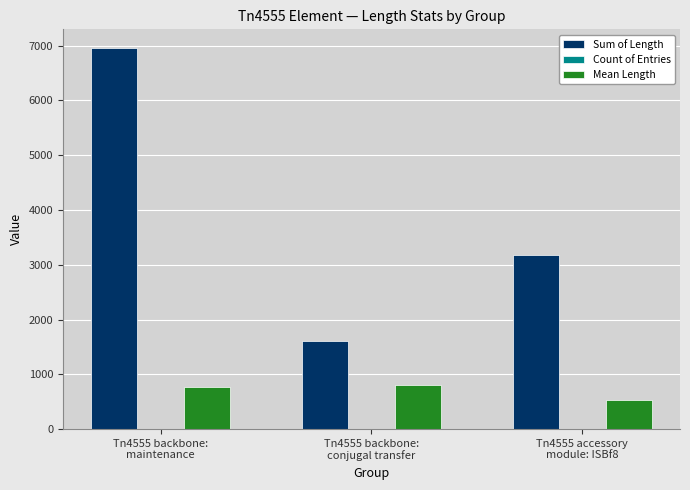

Count the number of categories in the chart.

3